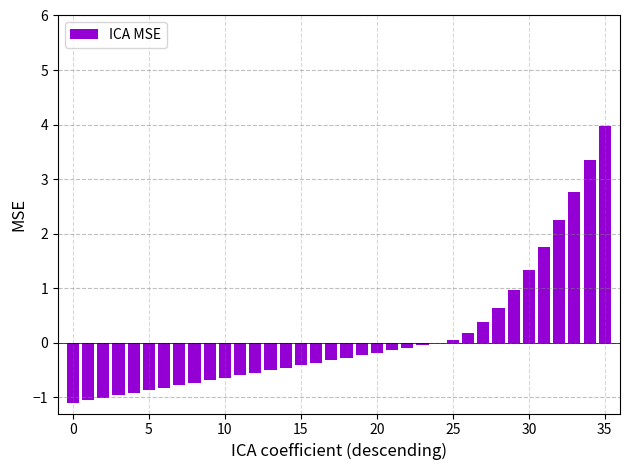

What is the sum of all values?

3.9